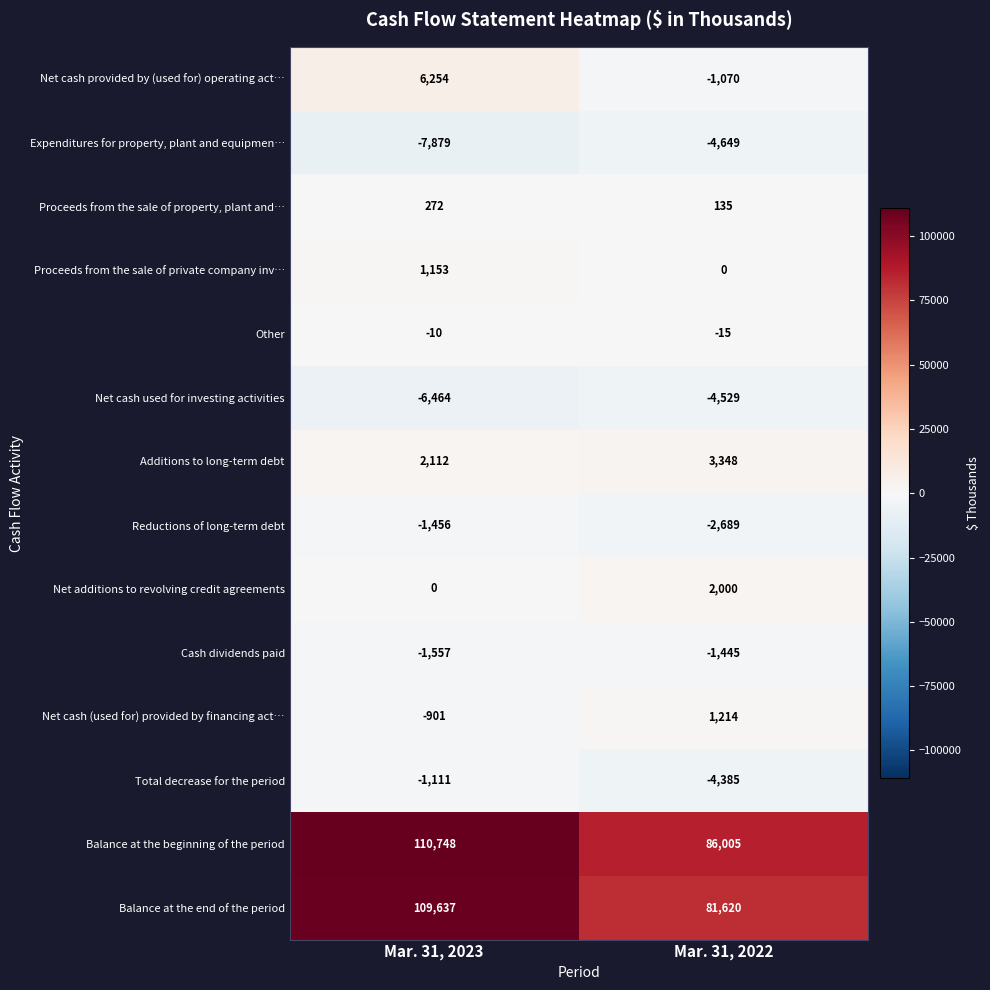

What is the spread (max minus min) of values at Mar. 31, 2023?

118627